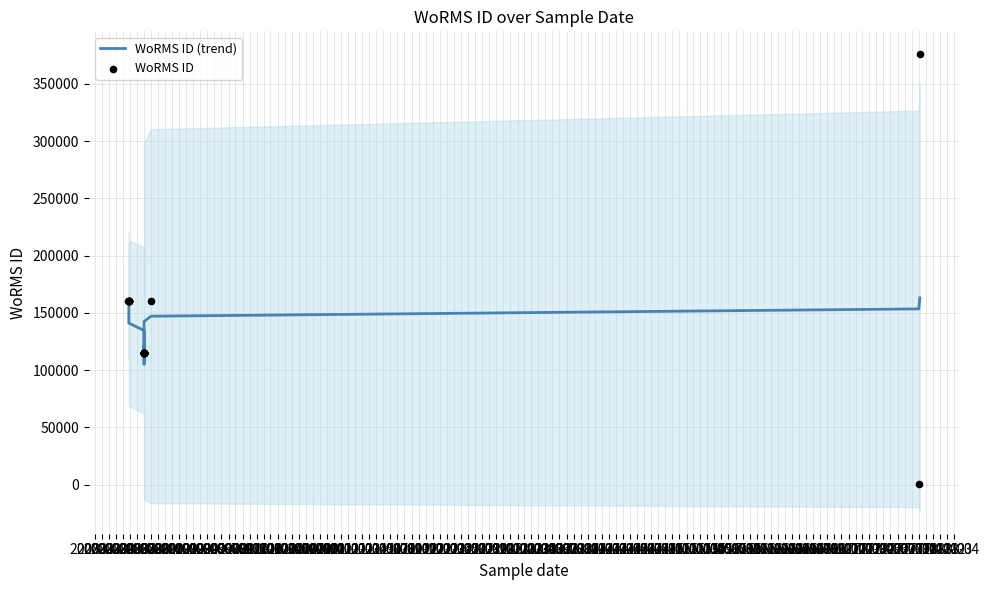

Which series reaches the maximum Y coordinate?

WoRMS ID